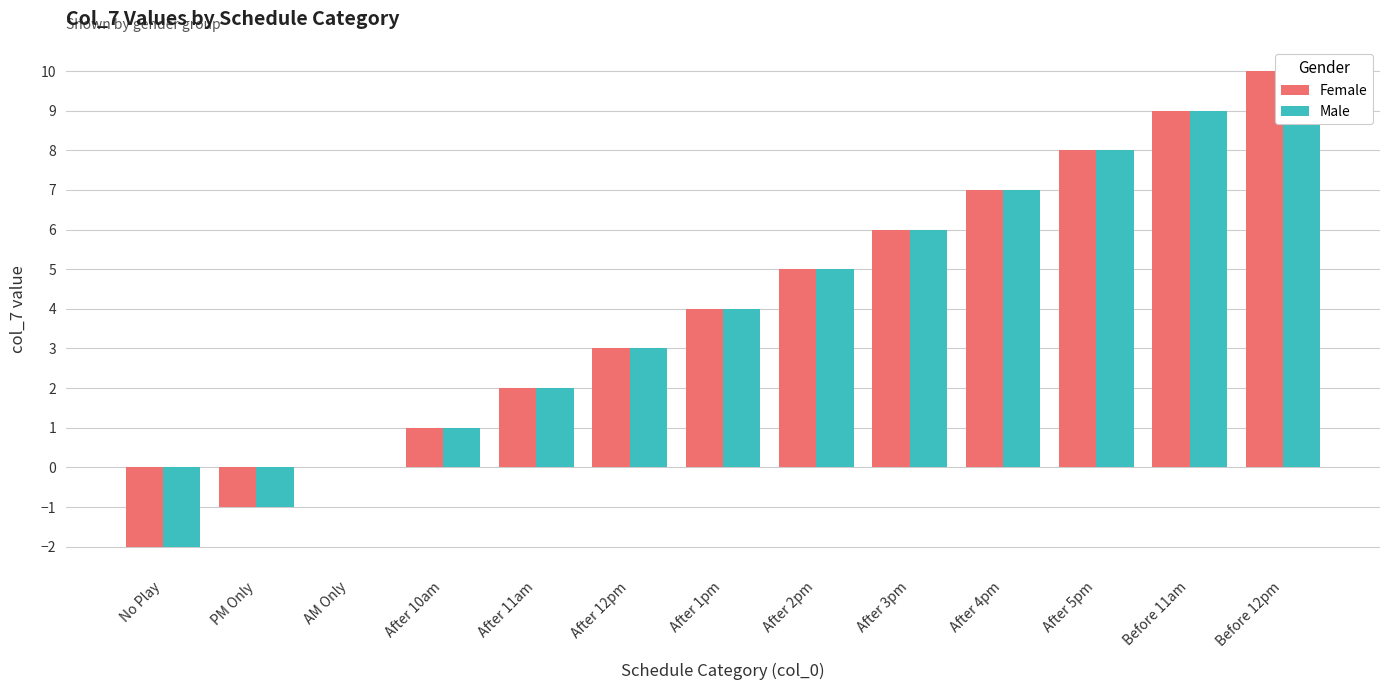

What is the label of the 9th bar from the left?

After 3pm